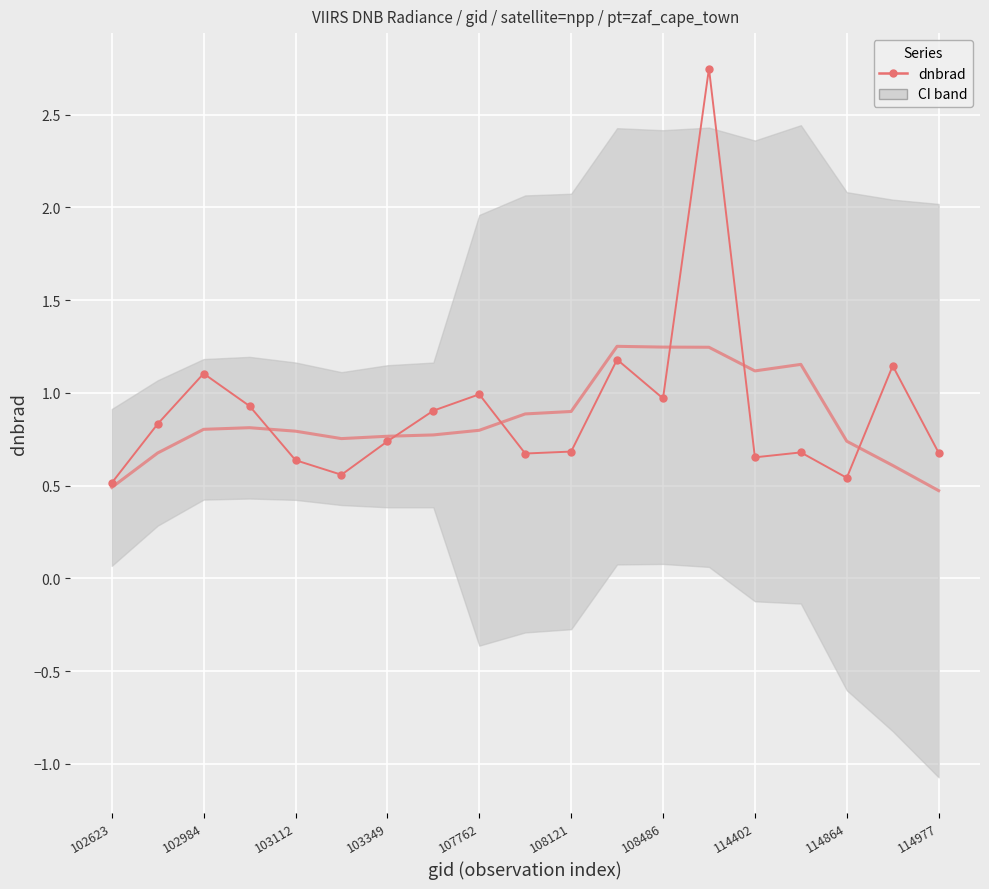

Is it true that the value at 103349 is 0.4?

False